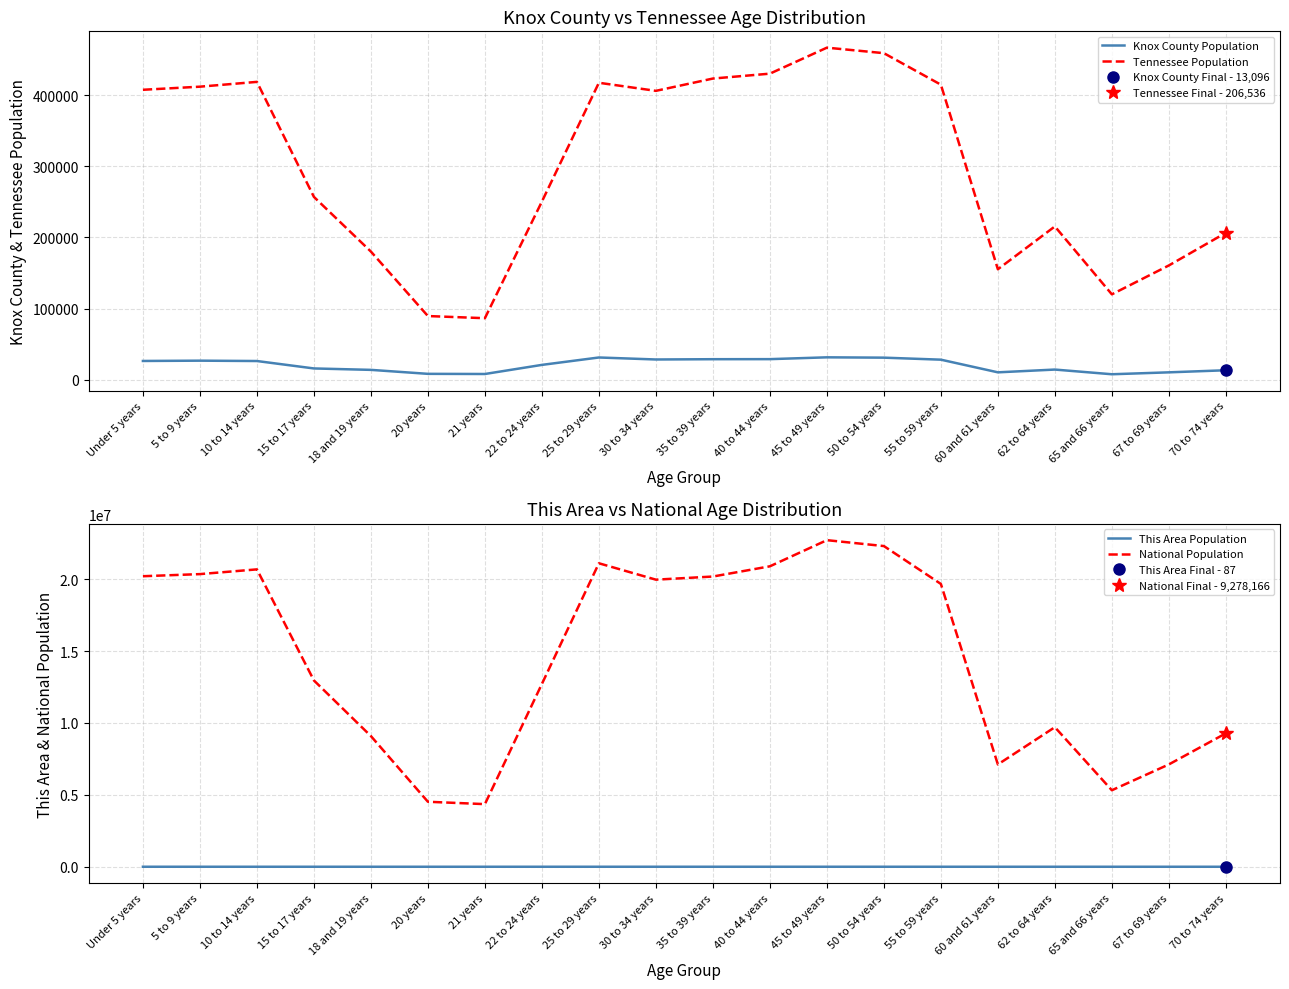

What is the lowest value of the Tennessee Population series?

86356